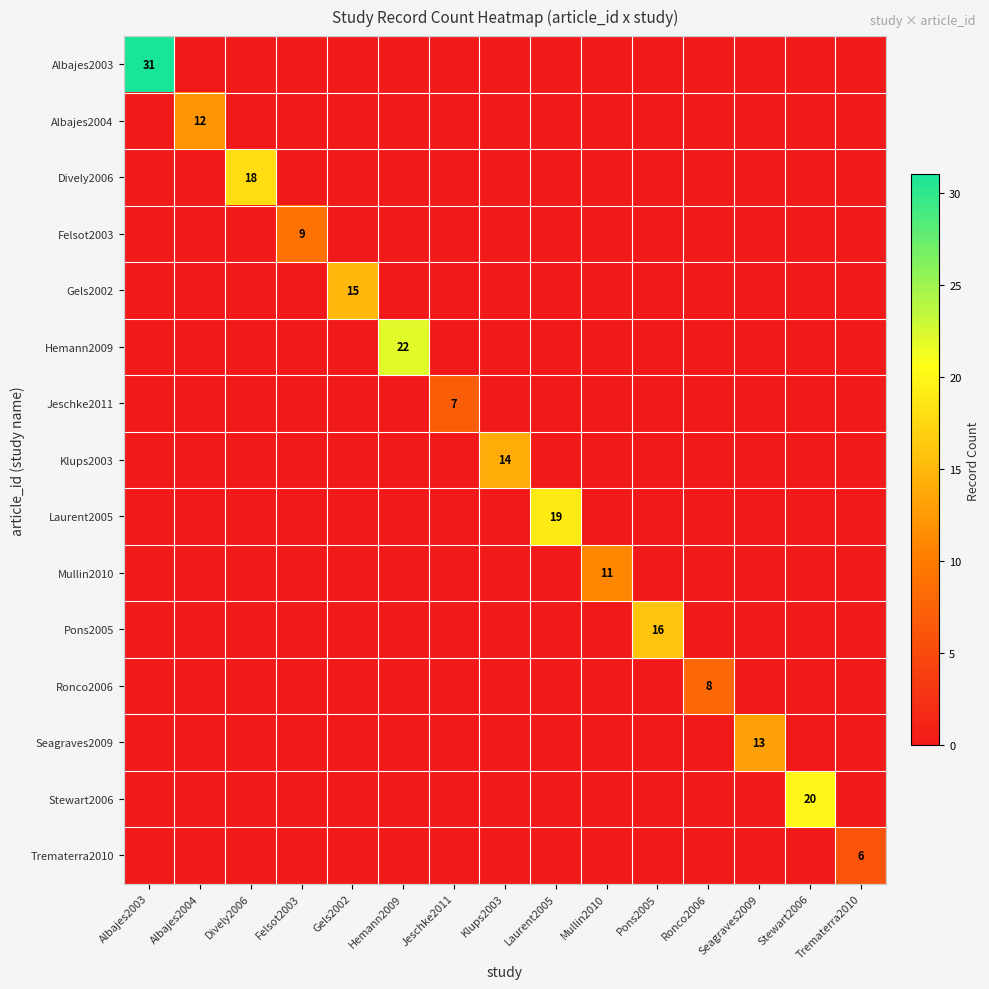

Which series changed the most between Laurent2005 and Seagraves2009?

Laurent2005